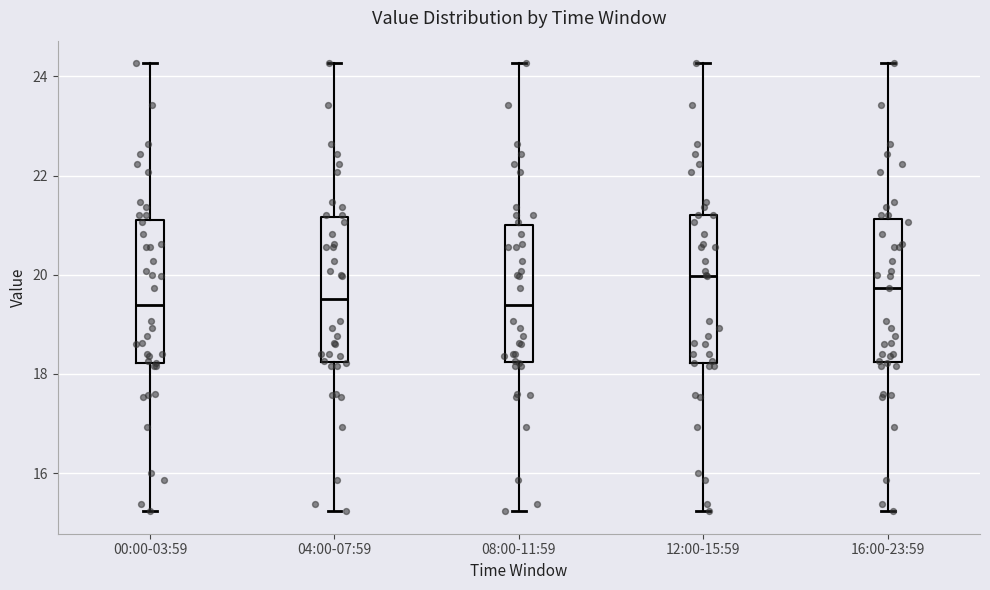

Reading left to right, read every box against the y-axis: the position of its median line, the range the box covers, and the ends of its whiskers. The values are not printed on the chart, so give them approximately, as read against the axis.

00:00-03:59: median 19.4, box 18.2 to 21.2, whiskers 15.2 to 24.2
04:00-07:59: median 19.6, box 18.2 to 21.2, whiskers 15.2 to 24.2
08:00-11:59: median 19.4, box 18.2 to 21.0, whiskers 15.2 to 24.2
12:00-15:59: median 20.0, box 18.2 to 21.2, whiskers 15.2 to 24.2
16:00-23:59: median 19.8, box 18.2 to 21.2, whiskers 15.2 to 24.2